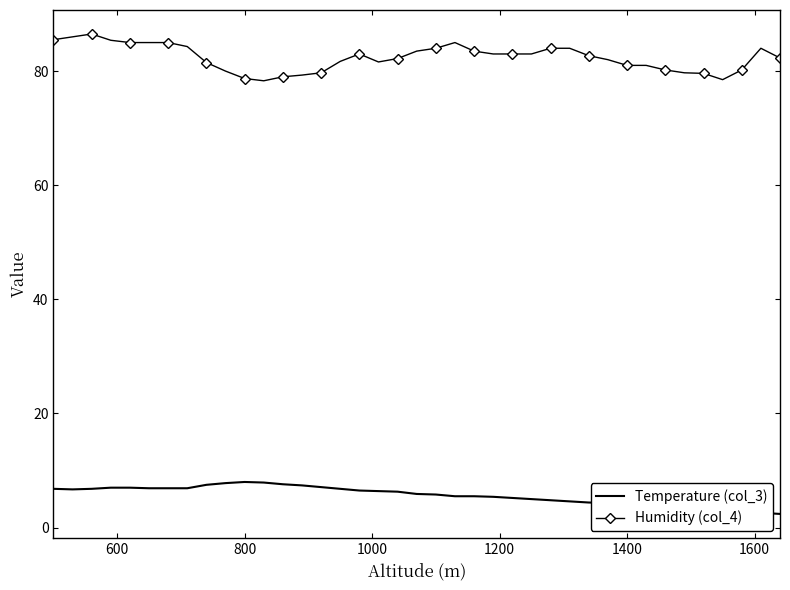

What is the difference between the maximum and minimum values in the Humidity (col_4) series?

8.2